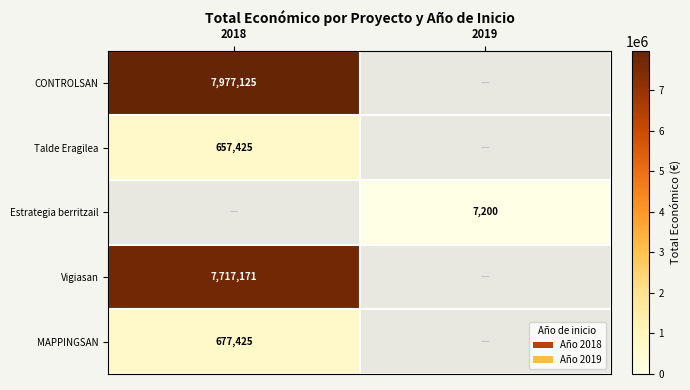

At how many categories does at least one series exceed 2732987?

1